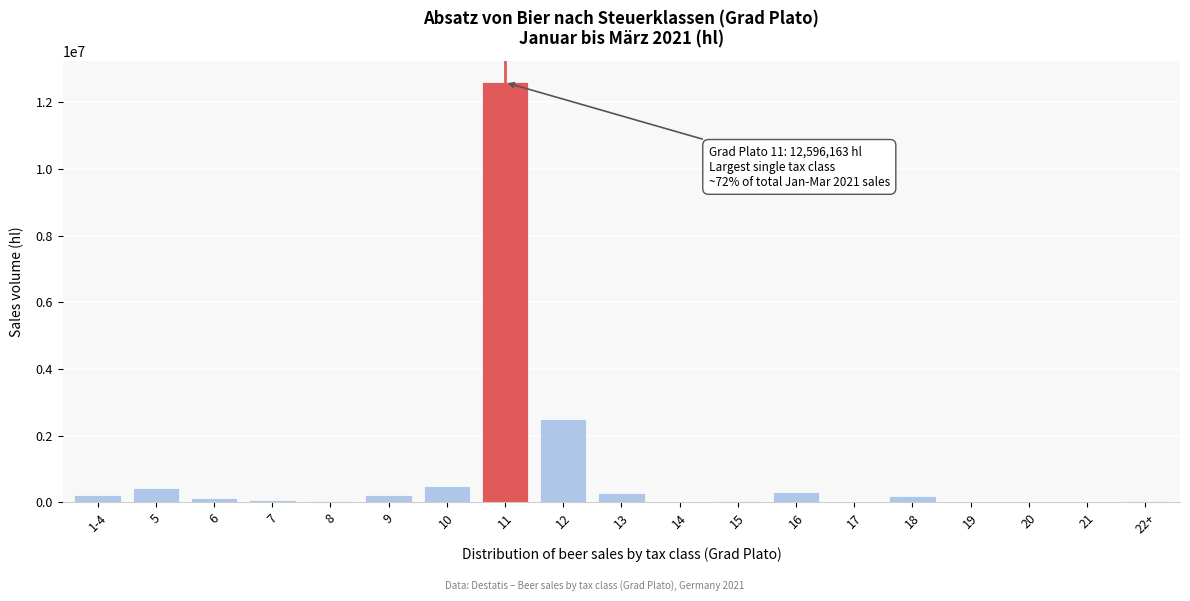

What is the greatest value displayed?

12596162.8